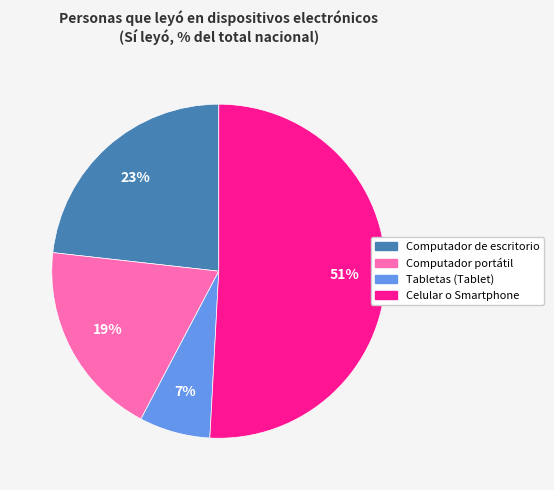

What is the ratio of the value at Tabletas (Tablet) to the value at Computador de escritorio?

0.3